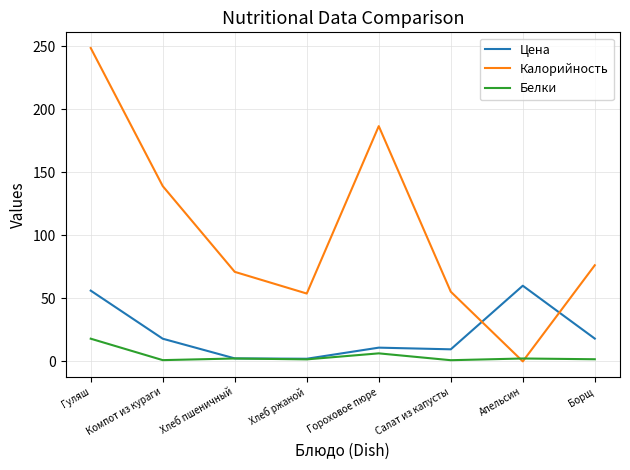

What is the difference between the maximum and minimum values in the Калорийность series?

248.5